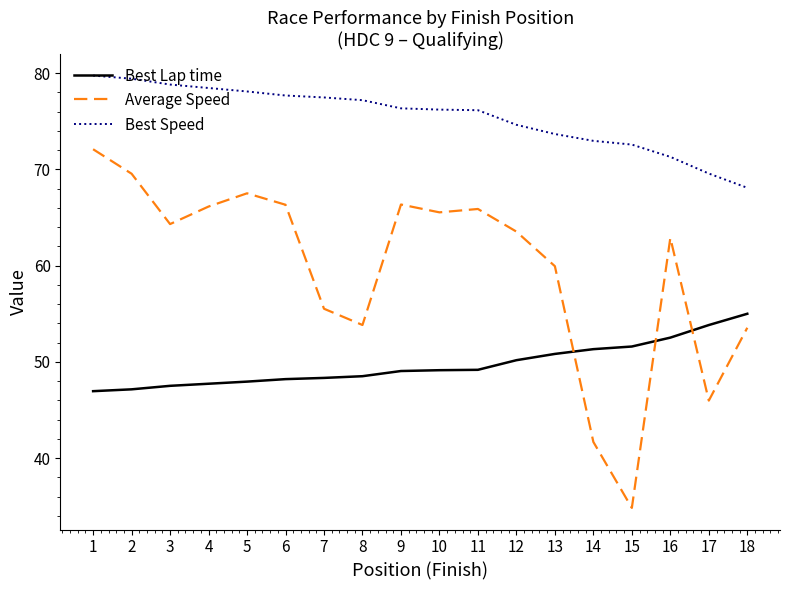

True or false: Best Speed and Average Speed intersect in this chart.

False